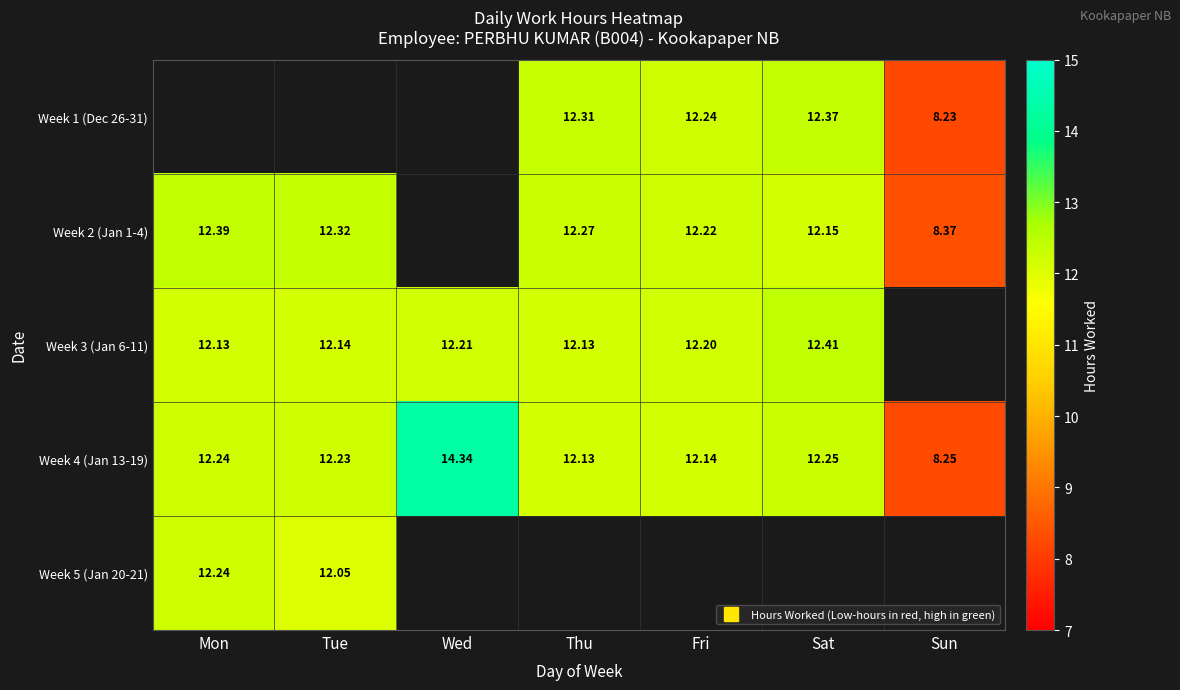

Which series has the largest range (max minus min)?

Week 4 (Jan 13-19)